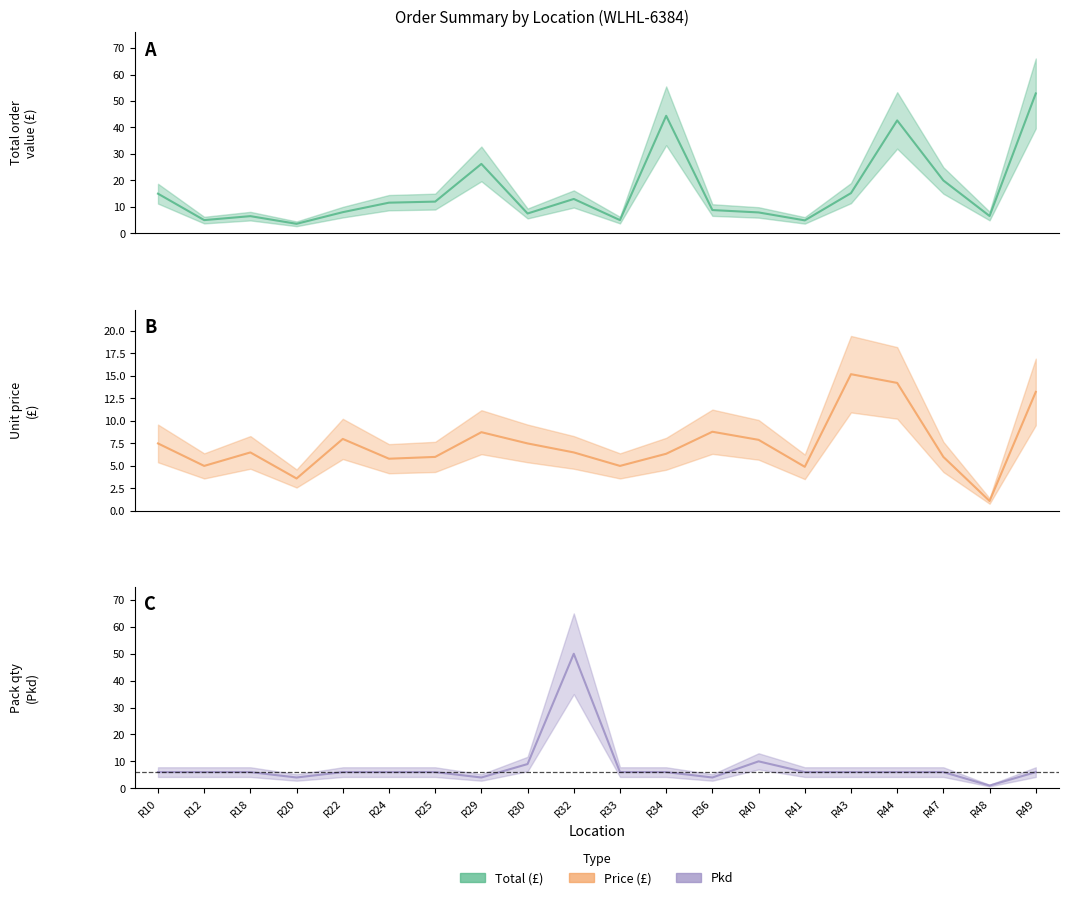

Where is Price nearest to the value 8?

R22